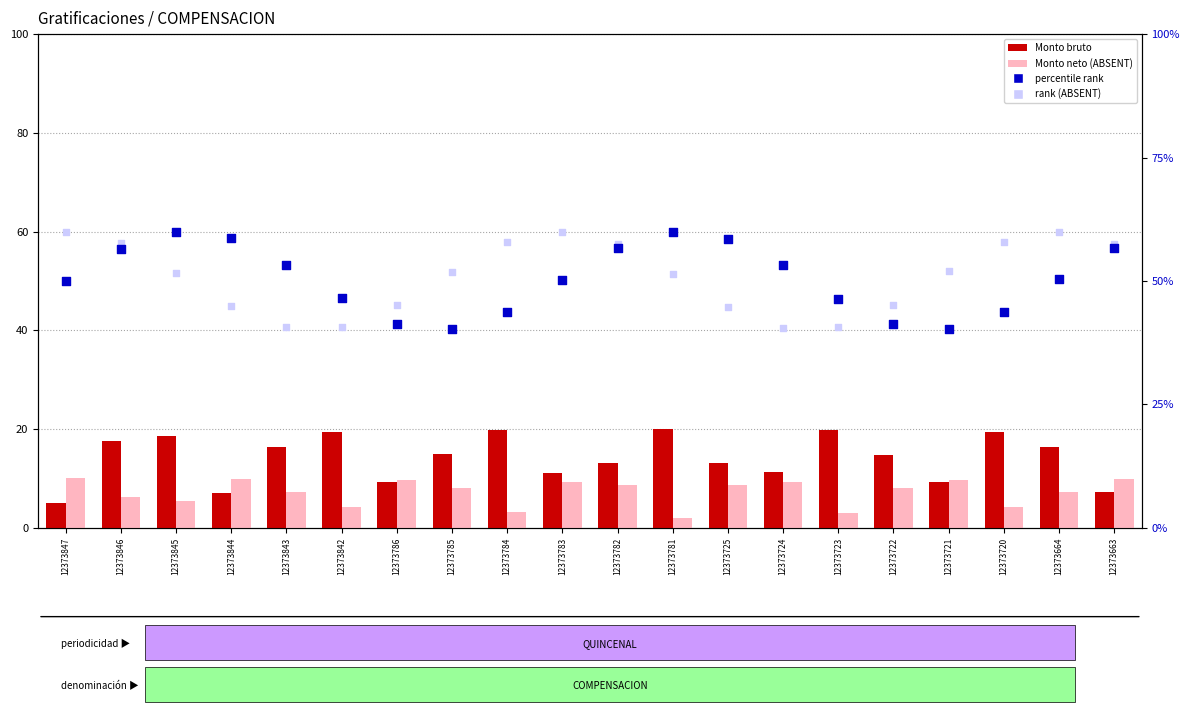

At how many categories does at least one series exceed 4?

20